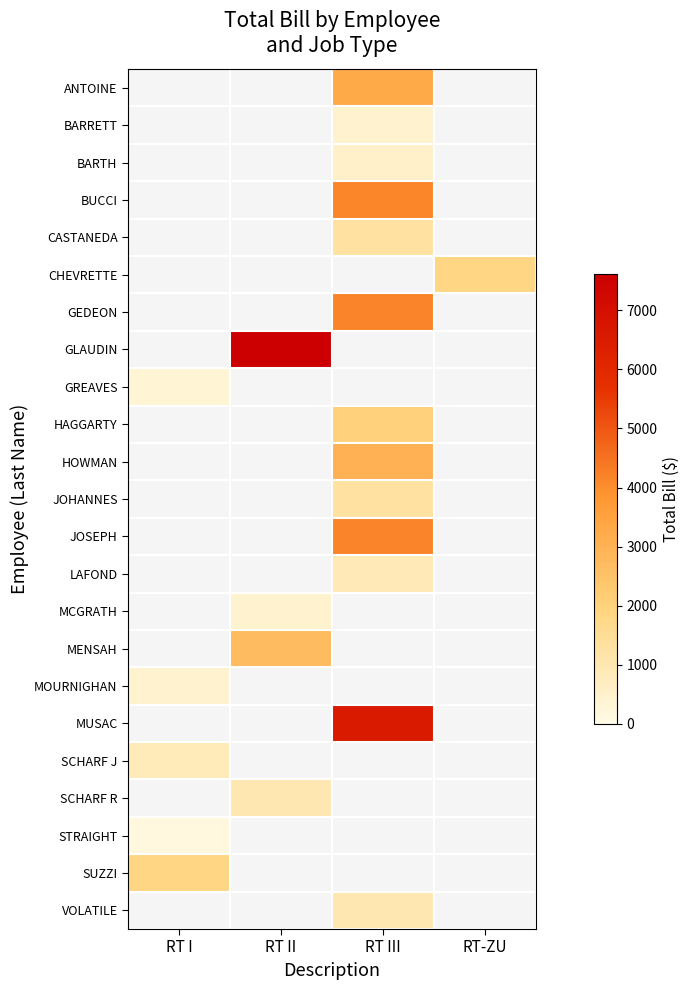

What is the maximum value shown in the chart?

7609.2